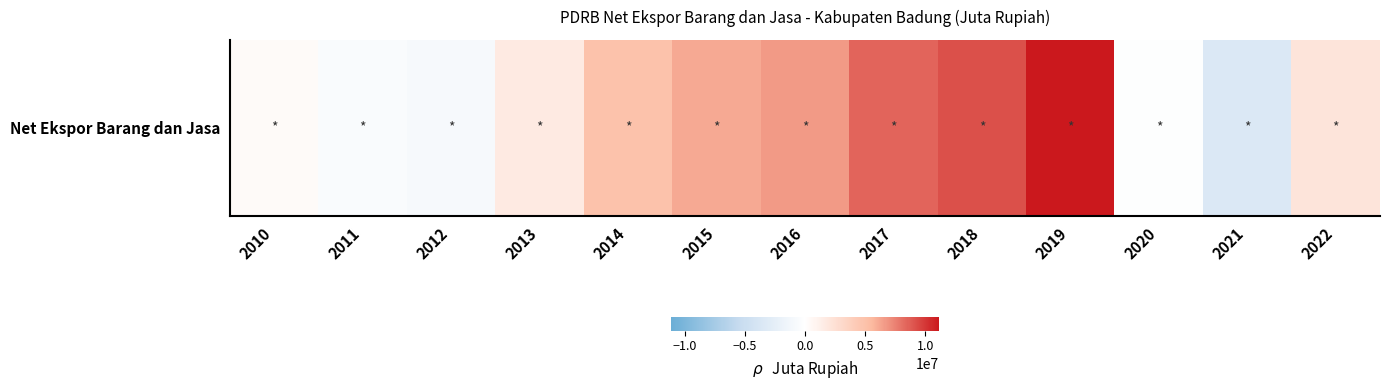

What is the difference between the maximum and minimum values?

14555793.7